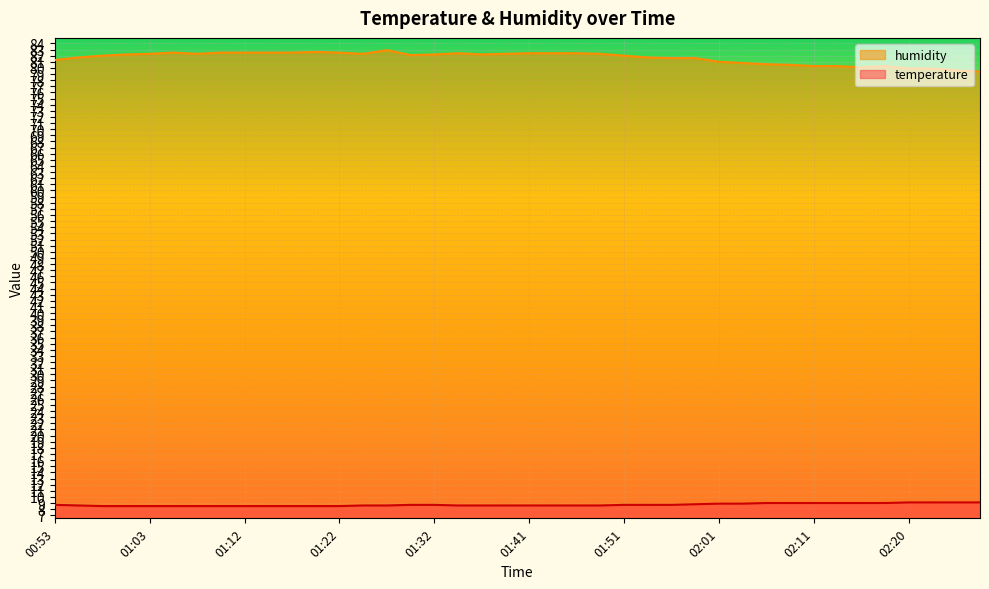

What is the difference between the humidity values at 01:03 and 02:01?

1.3